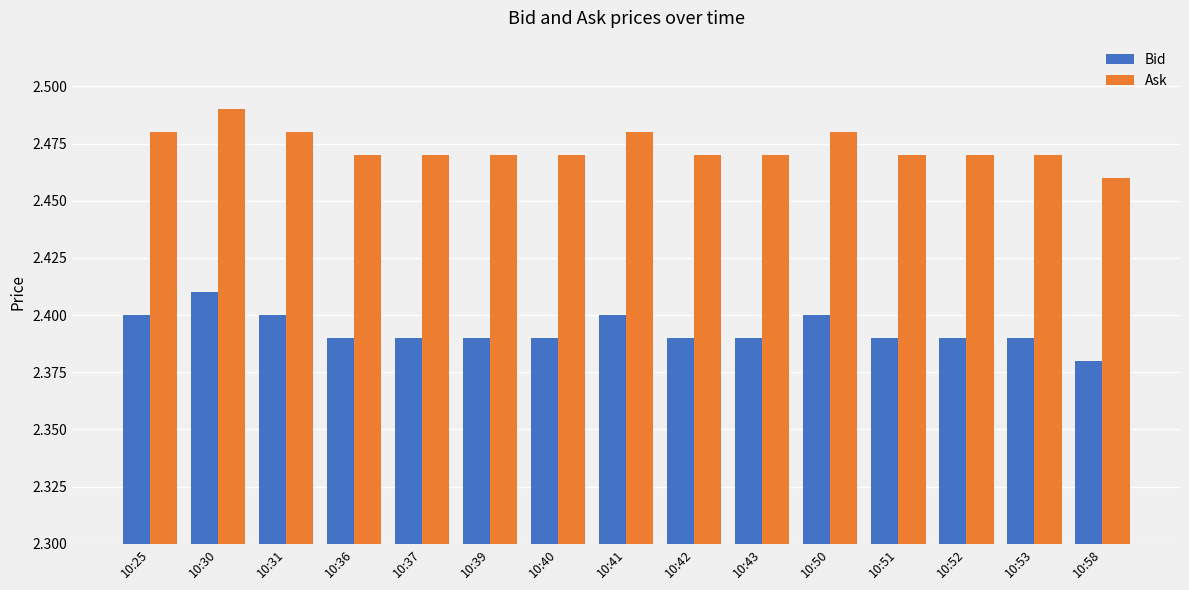

At how many categories does at least one series exceed 2?

15